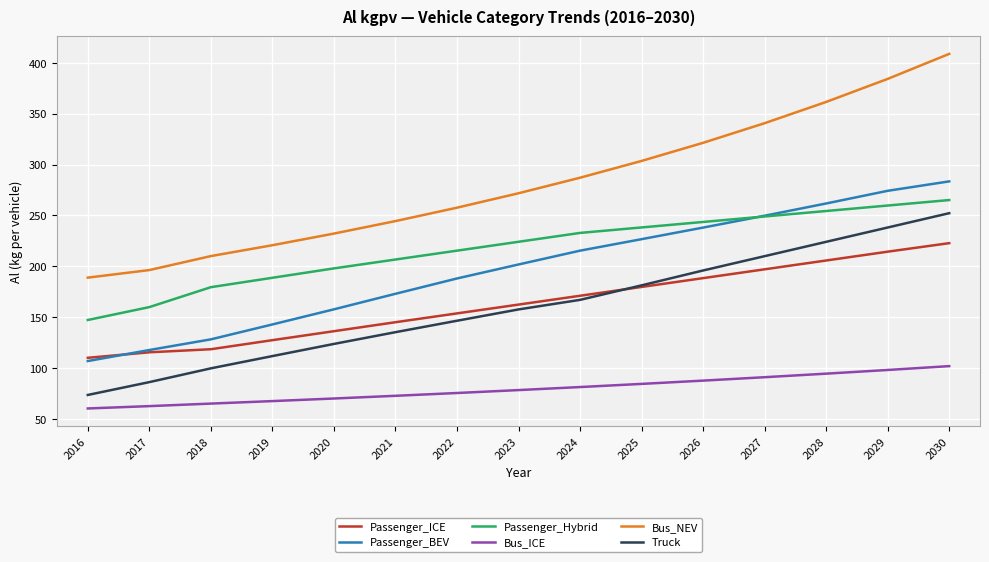

What is the minimum value for Passenger_BEV?

107.1